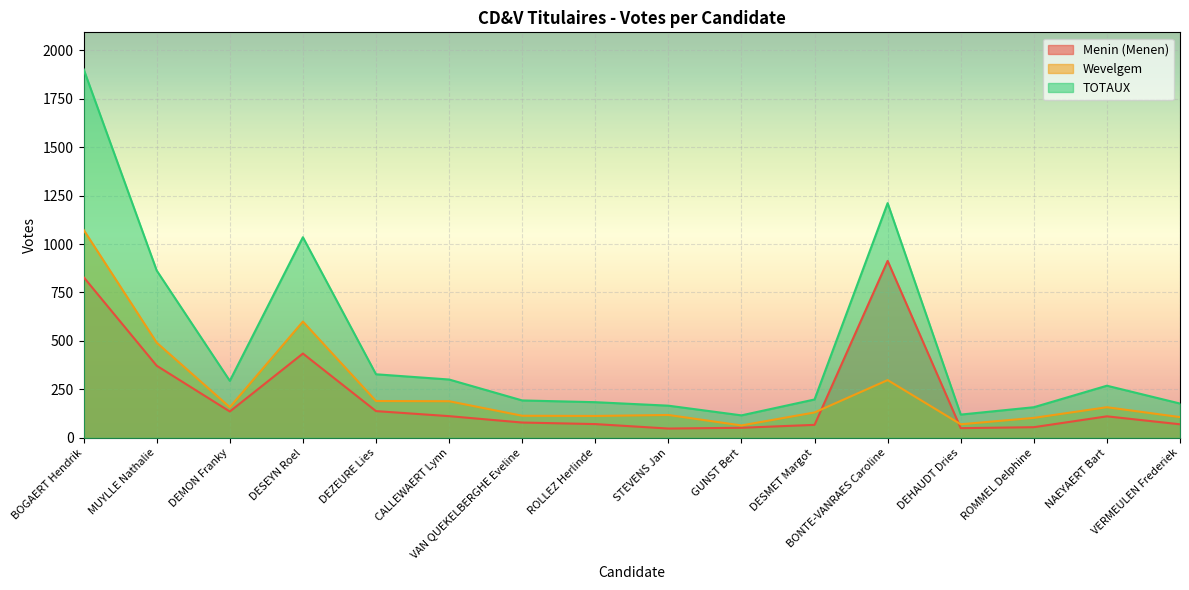

Reading left to right, list all the values displayed in this chart.

Menin (Menen): BOGAERT Hendrik=829	MUYLLE Nathalie=372	DEMON Franky=136	DESEYN Roel=435	DEZEURE Lies=138	CALLEWAERT Lynn=112	VAN QUEKELBERGHE Eveline=79	ROLLEZ Herlinde=71	STEVENS Jan=48	GUNST Bert=52	DESMET Margot=67	BONTE-VANRAES Caroline=913	DEHAUDT Dries=50	ROMMEL Delphine=55	NAEYAERT Bart=111	VERMEULEN Frederiek=70
Wevelgem: BOGAERT Hendrik=1073	MUYLLE Nathalie=491	DEMON Franky=158	DESEYN Roel=600	DEZEURE Lies=190	CALLEWAERT Lynn=189	VAN QUEKELBERGHE Eveline=114	ROLLEZ Herlinde=113	STEVENS Jan=118	GUNST Bert=64	DESMET Margot=131	BONTE-VANRAES Caroline=298	DEHAUDT Dries=70	ROMMEL Delphine=103	NAEYAERT Bart=158	VERMEULEN Frederiek=107
TOTAUX: BOGAERT Hendrik=1902	MUYLLE Nathalie=863	DEMON Franky=294	DESEYN Roel=1035	DEZEURE Lies=328	CALLEWAERT Lynn=301	VAN QUEKELBERGHE Eveline=193	ROLLEZ Herlinde=184	STEVENS Jan=166	GUNST Bert=116	DESMET Margot=198	BONTE-VANRAES Caroline=1211	DEHAUDT Dries=120	ROMMEL Delphine=158	NAEYAERT Bart=269	VERMEULEN Frederiek=177